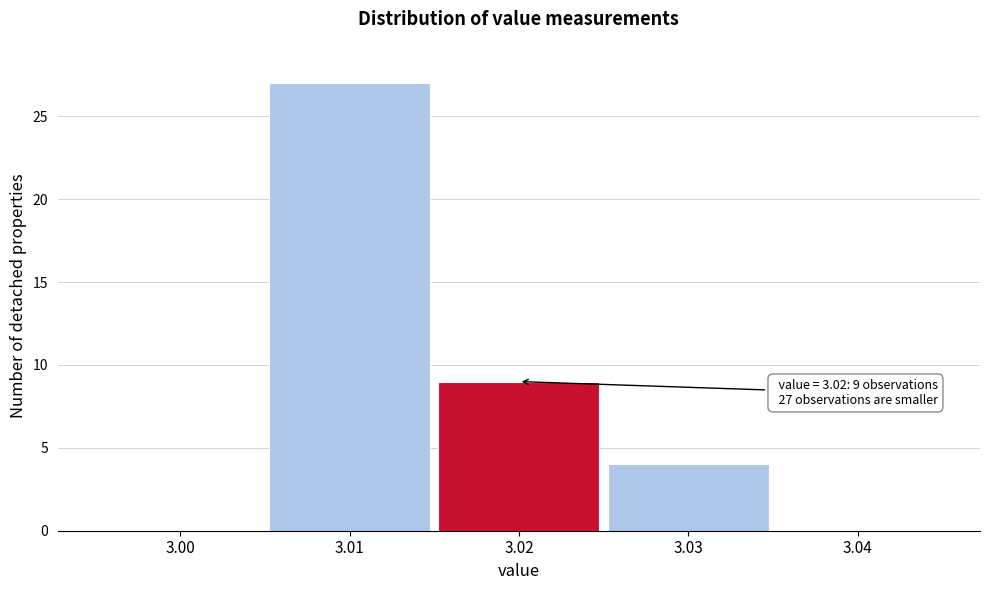

Which range on the x-axis has the tallest bar?

3.005 to 3.015